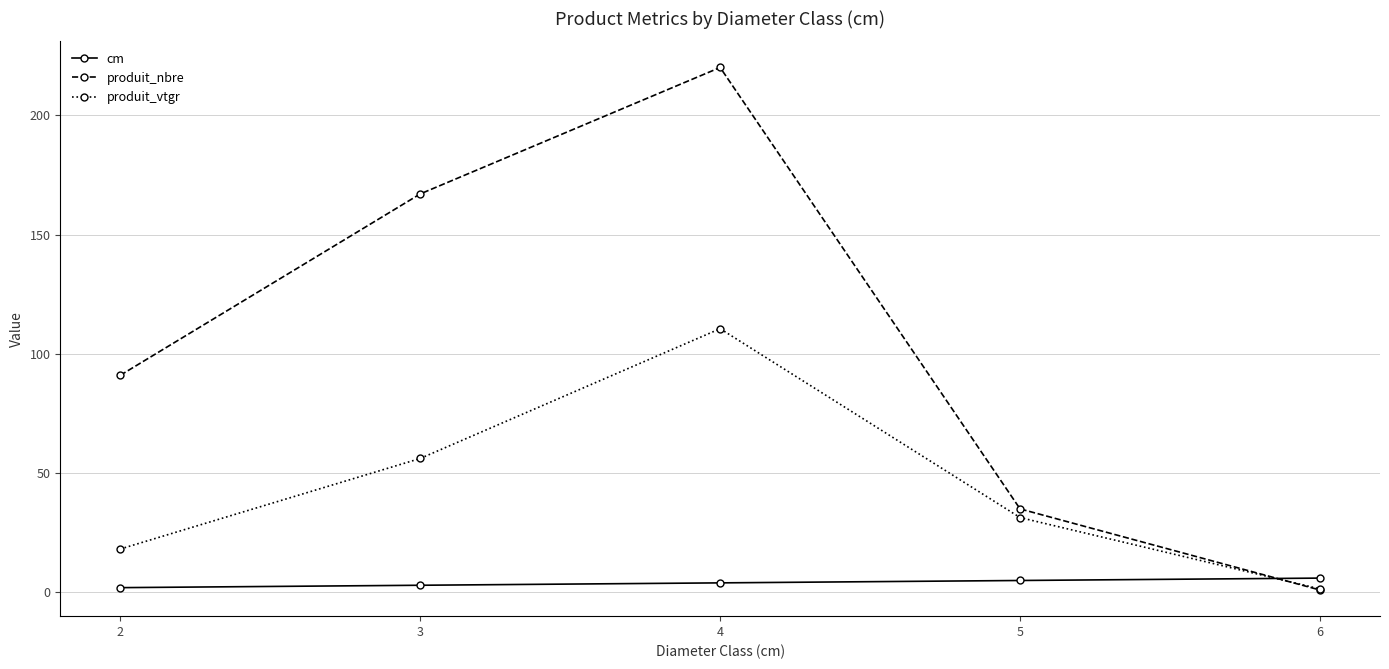

After their last crossing, which series has the higher values: produit_nbre or produit_vtgr?

produit_vtgr